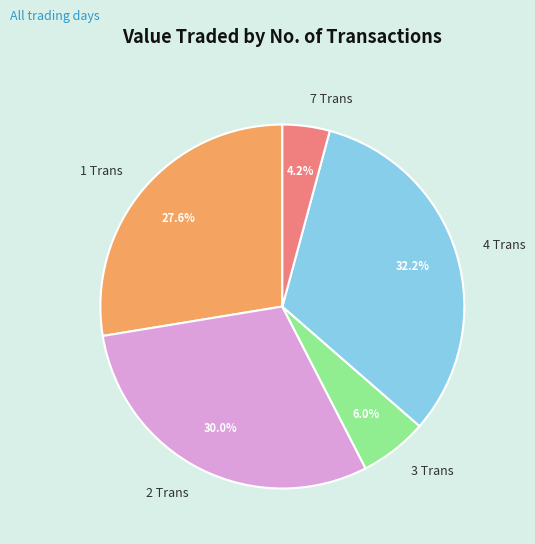

Rank the categories by value from lowest to highest.

7 Trans, 3 Trans, 1 Trans, 2 Trans, 4 Trans